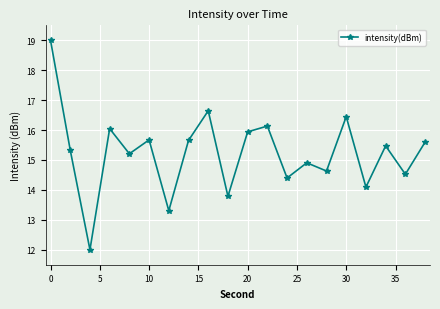

How many data points does each series have?

20